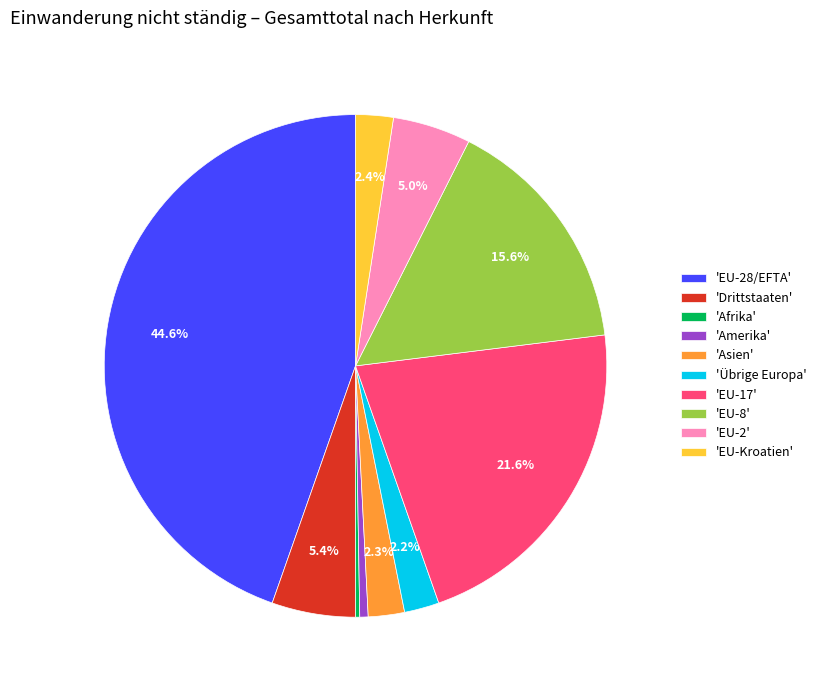

What portion of the pie excludes 'Asien'?

97.7%